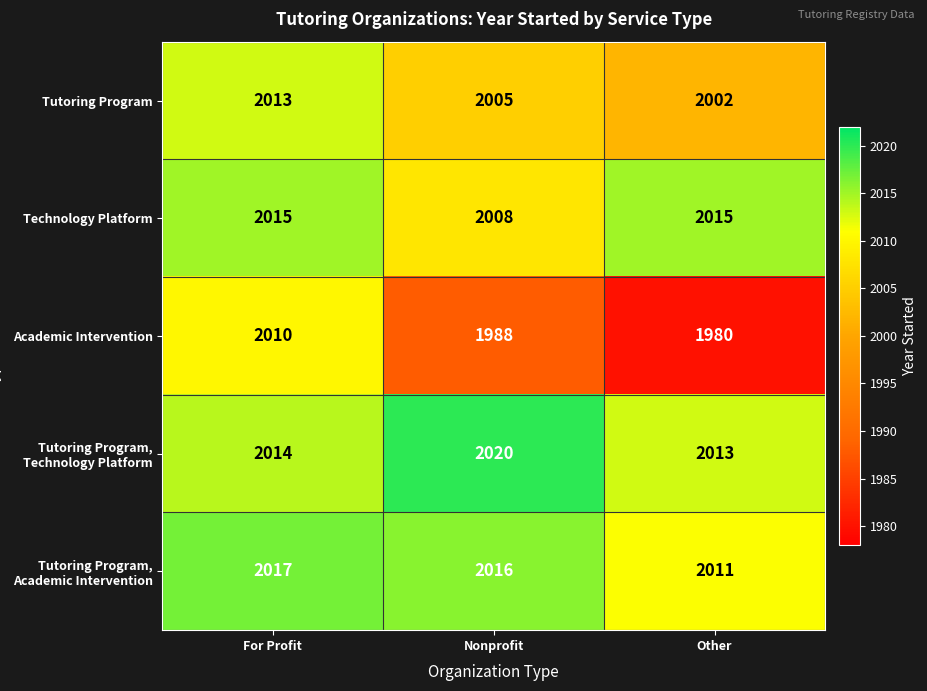

At which label does Tutoring Program first exceed 2005?

For Profit